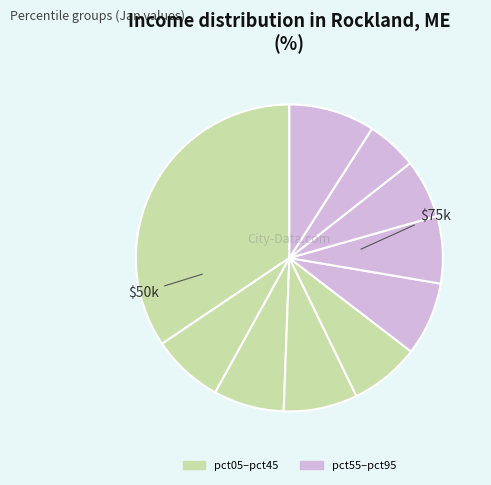

To the nearest percent, what is the difference between the largest and smallest slice percentages?

29%